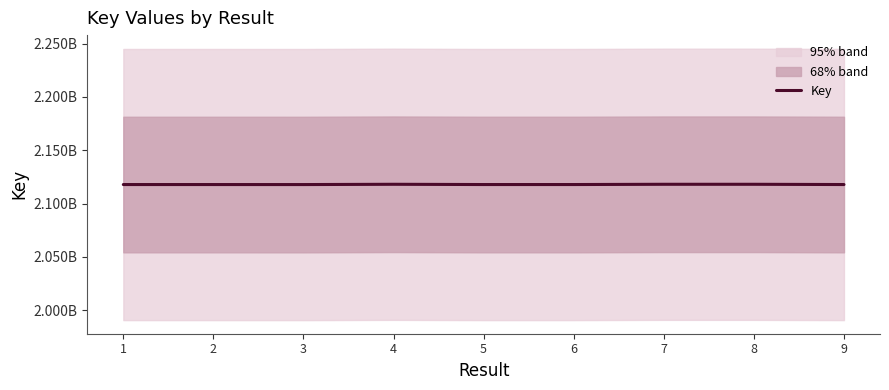

What is the average value?

2117950343